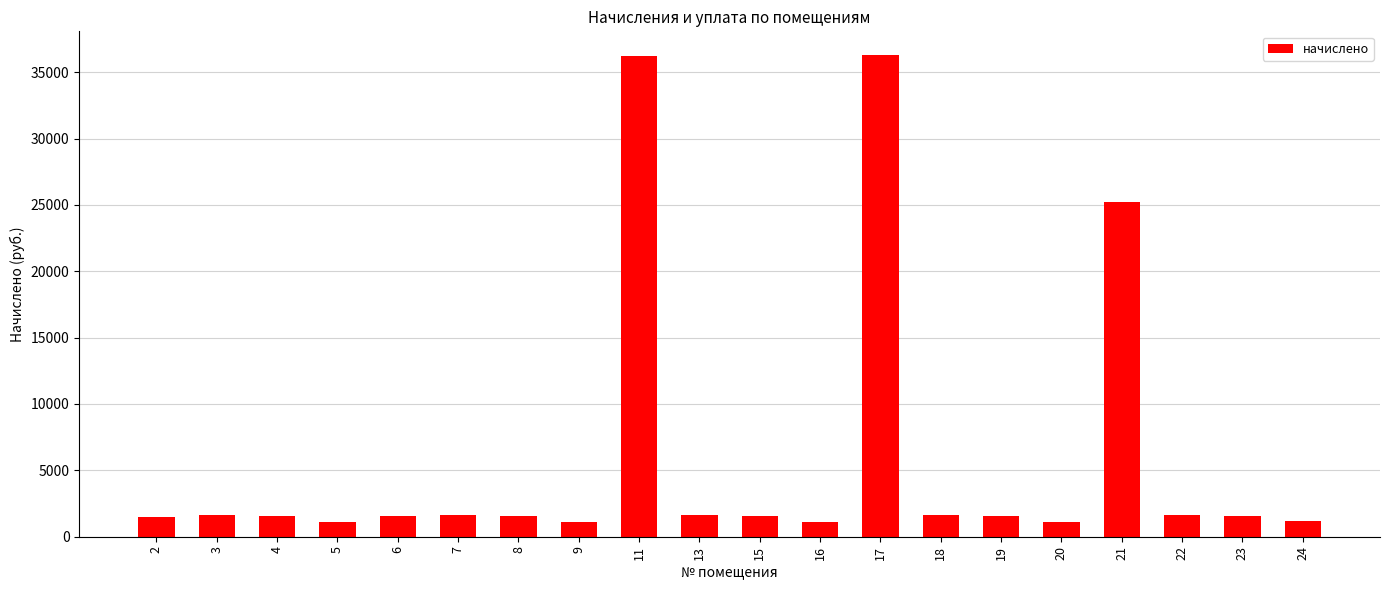

How many data points are above 1574?

10